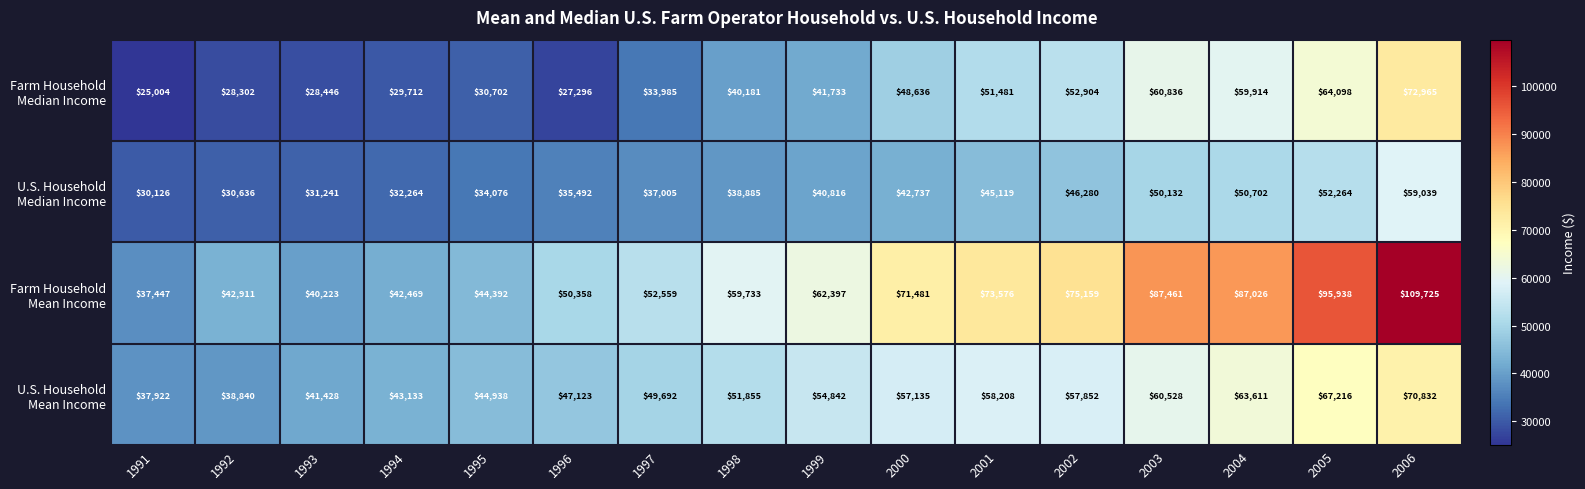

What is the difference between the highest and lowest values at 1998?

20848